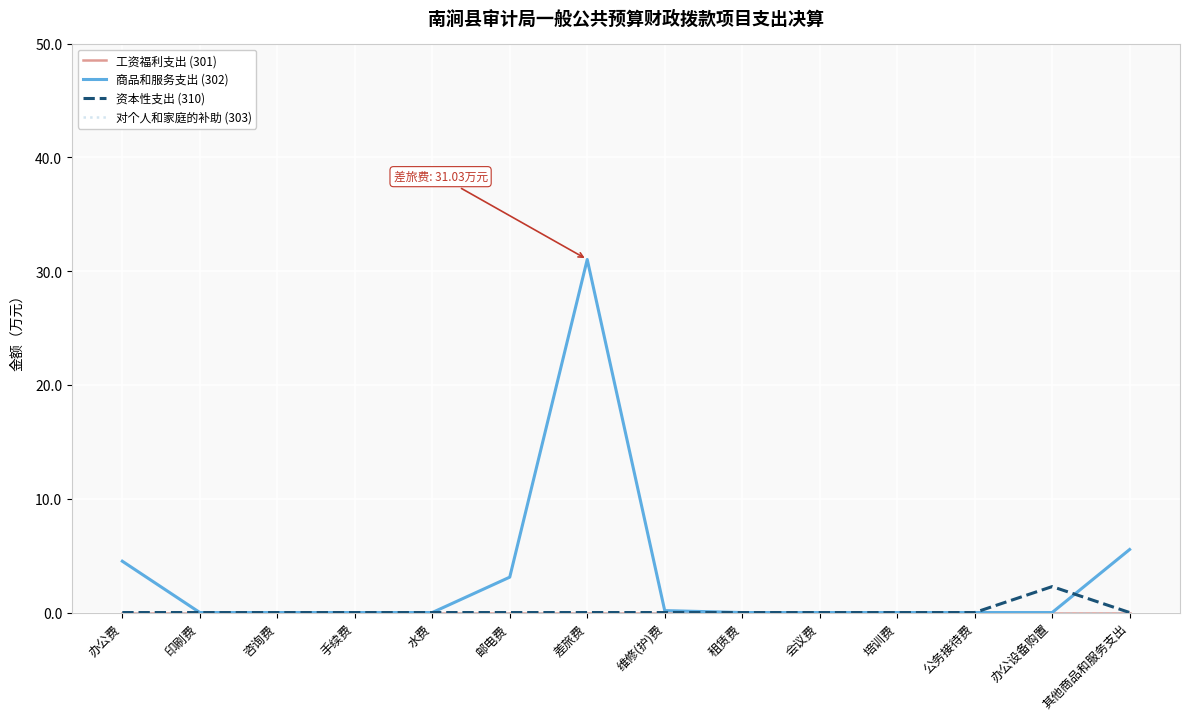

Does the chart have visible grid lines?

Yes